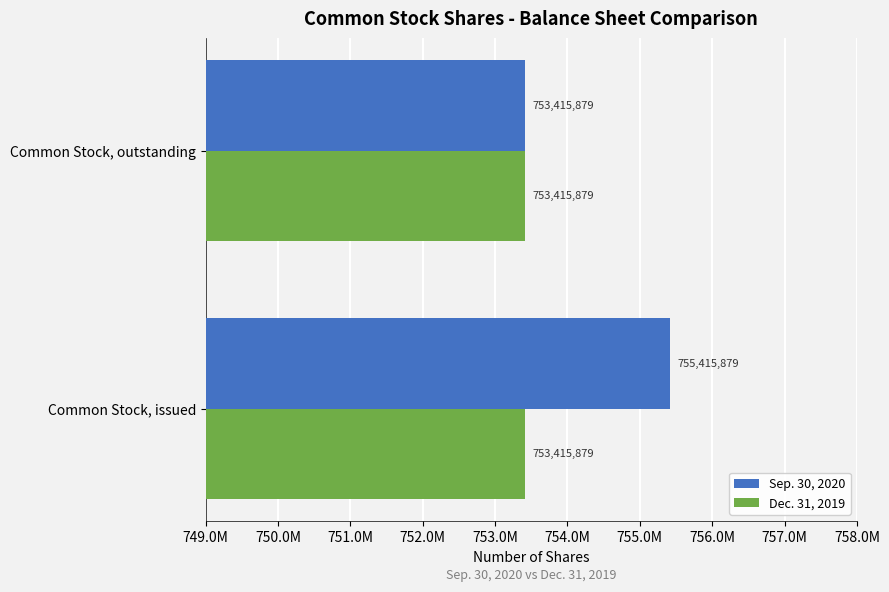

What are all the series names shown in the legend?

Sep. 30, 2020, Dec. 31, 2019